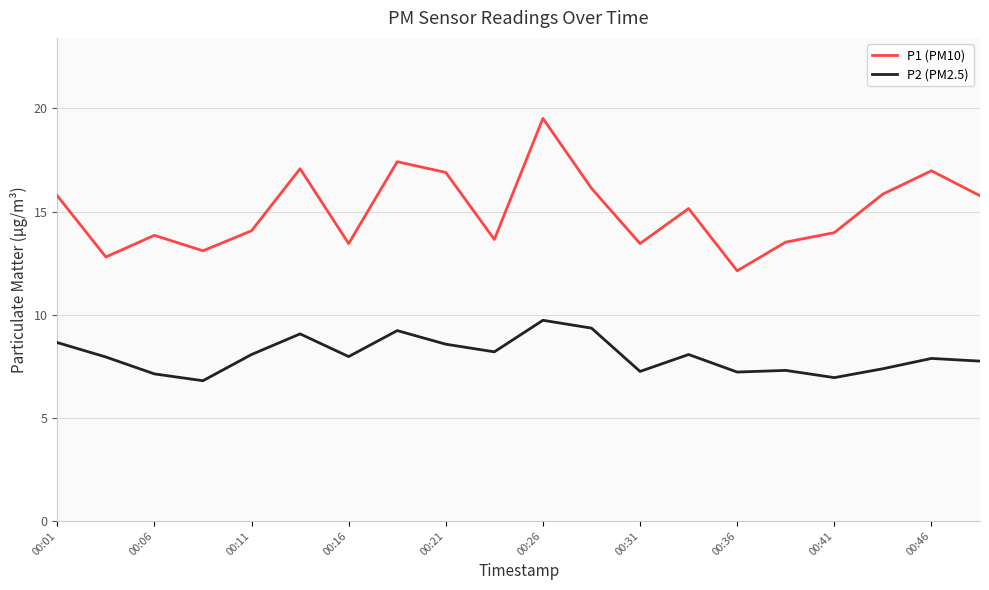

What is the difference between the maximum and minimum values in the P1 (PM10) series?

7.4